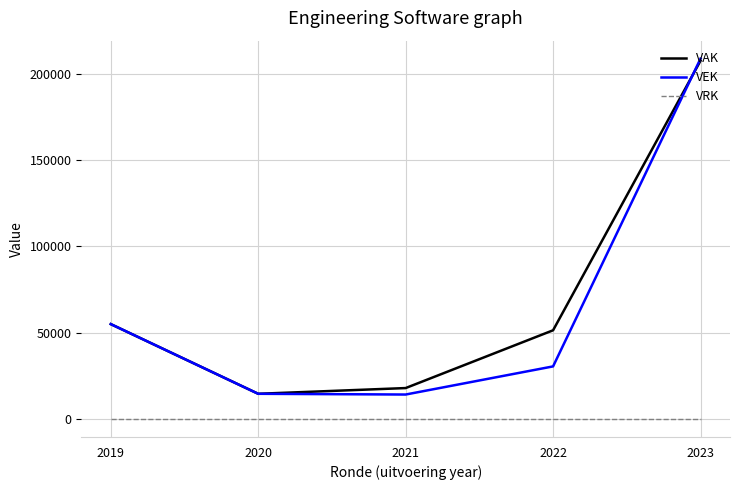

True or false: VRK and VAK intersect in this chart.

False